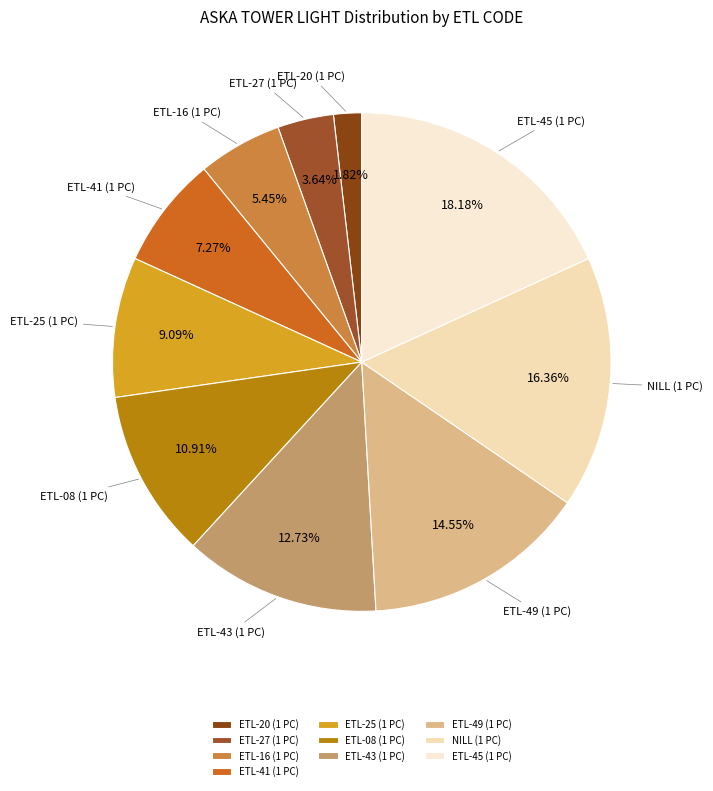

Which category has the biggest portion of the pie?

ETL-45 (1 PC)